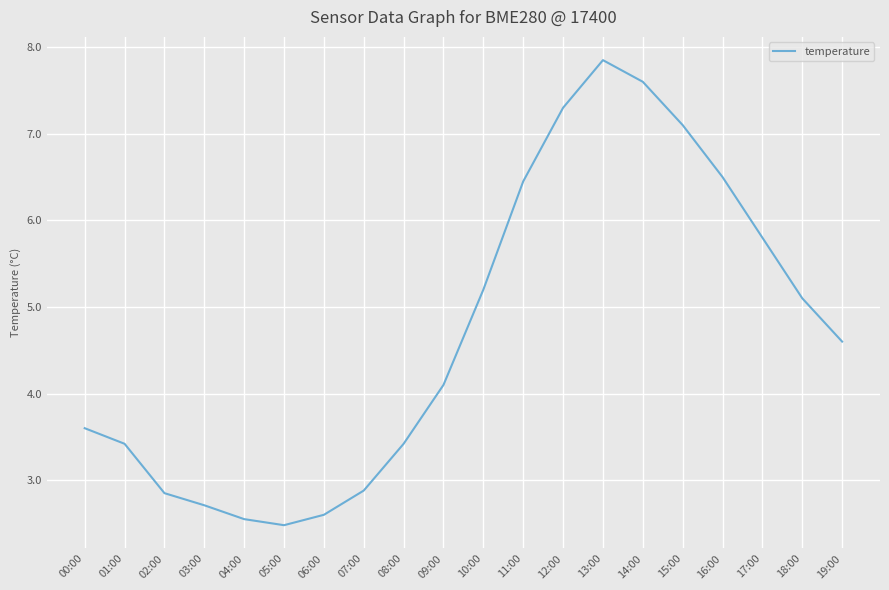

How many lines are shown in the chart?

1